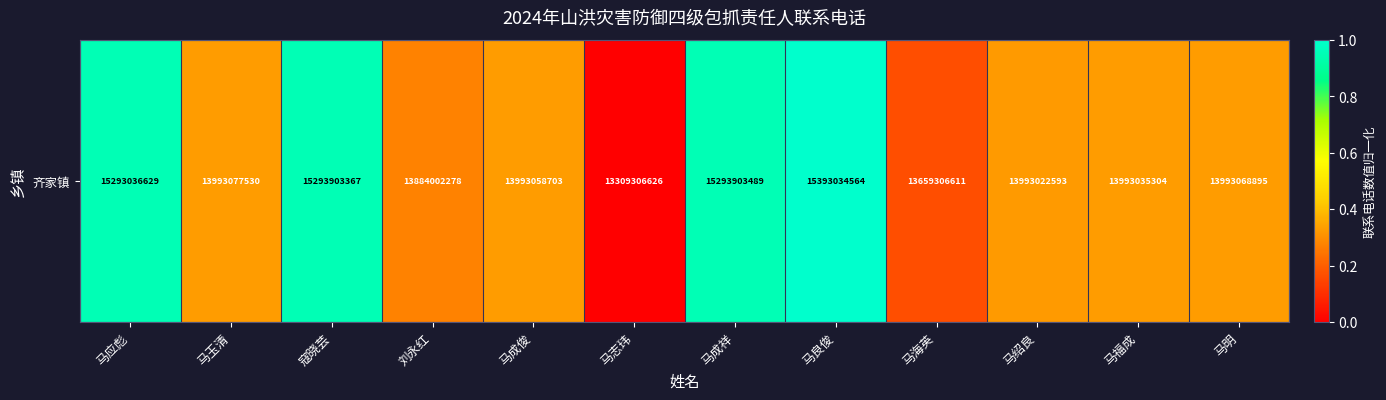

Between 马志玮 and 马成俊, which is larger?

马成俊